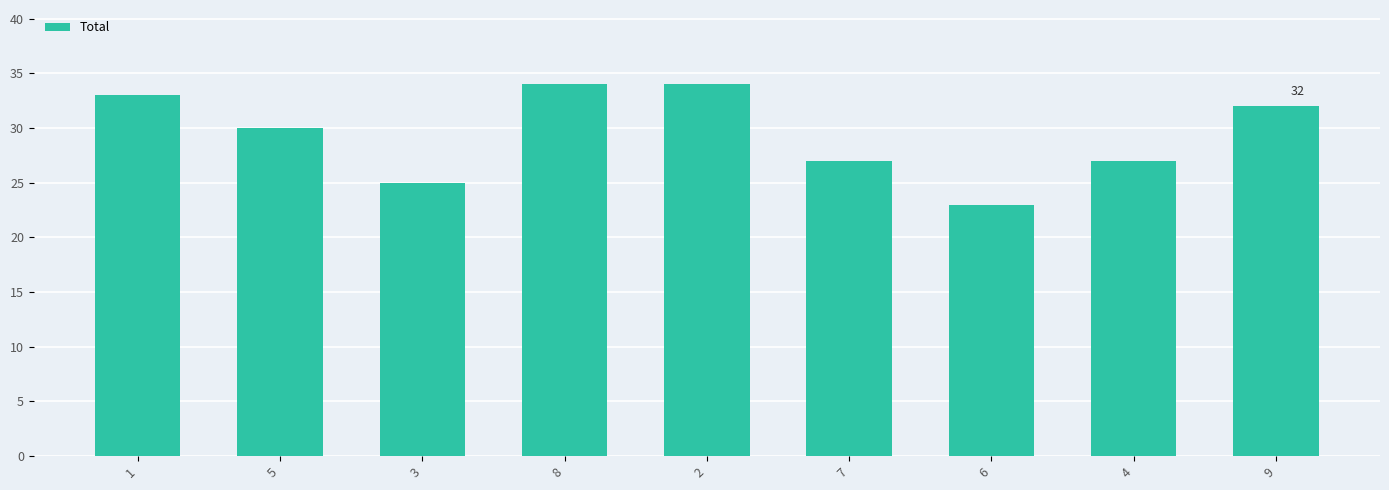

What is the change in value from 7 to 9?

+5